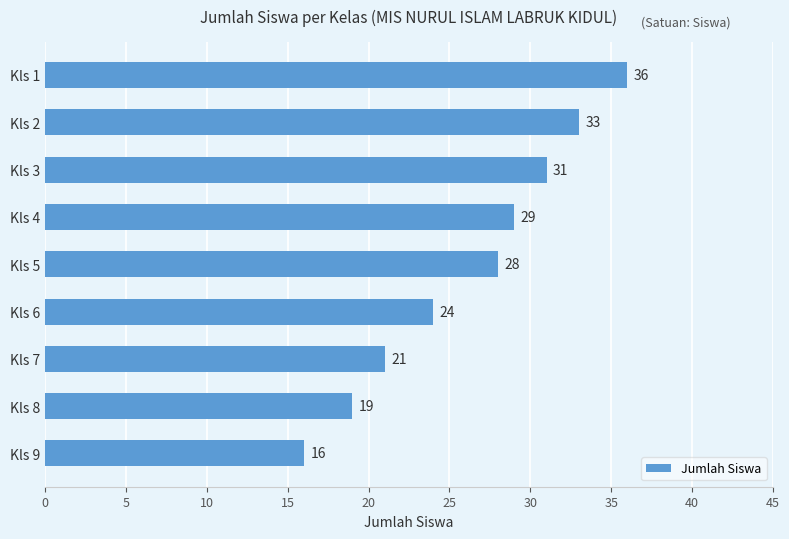

Reading top to bottom, transcribe all the data shown in this chart.

36	33	31	29	28	24	21	19	16